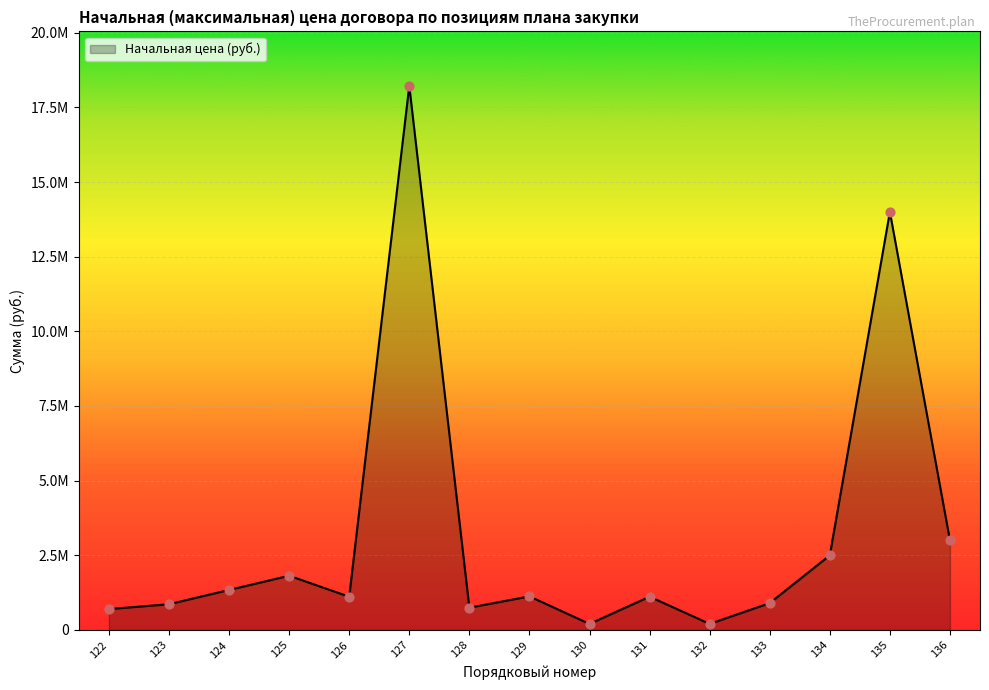

What is the ratio of the value at 133 to the value at 129?

0.8